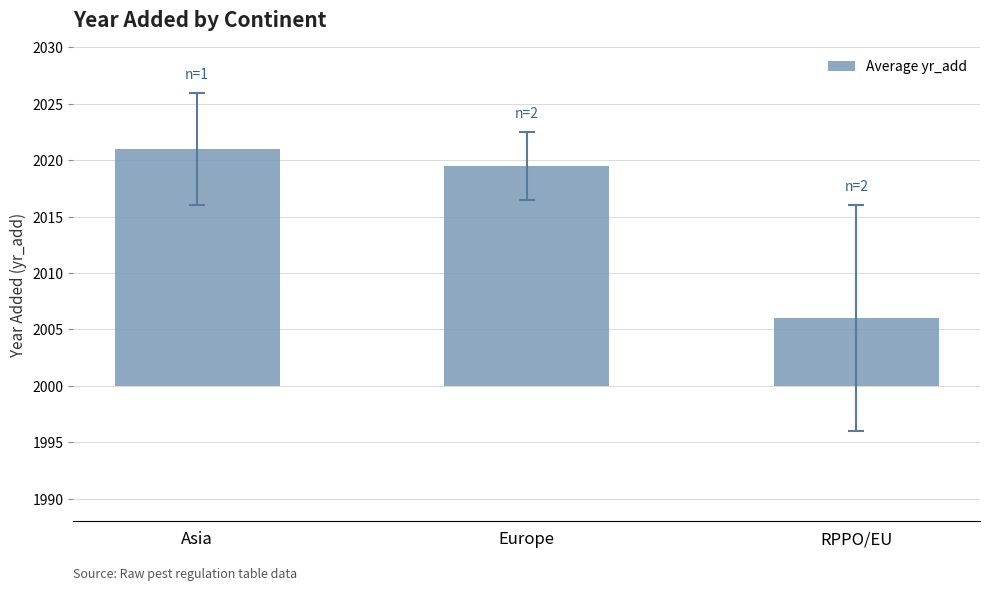

Is it true that the value at Europe is 26.6?

False